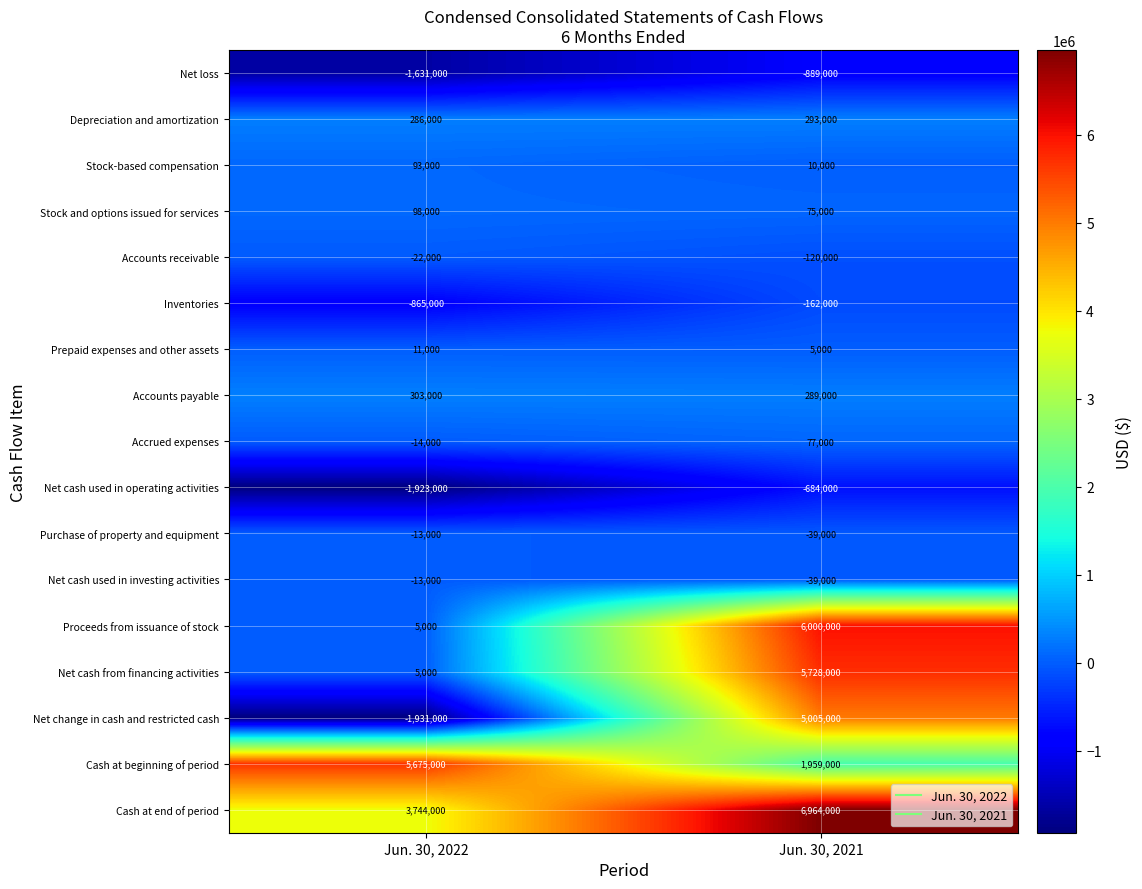

What is the difference between the Net cash used in operating activities values at Jun. 30, 2022 and Jun. 30, 2021?

1239000